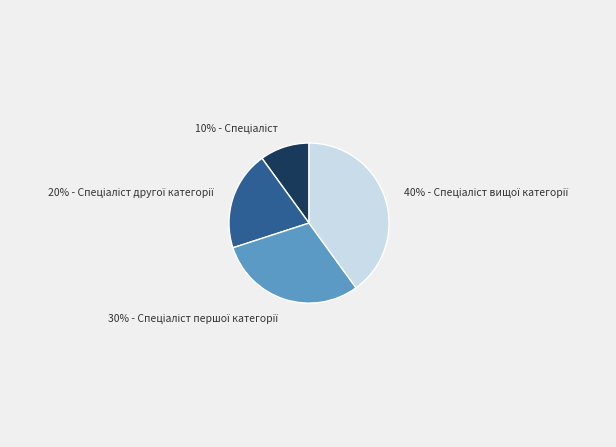

To the nearest percent, what is the average slice percentage?

25%